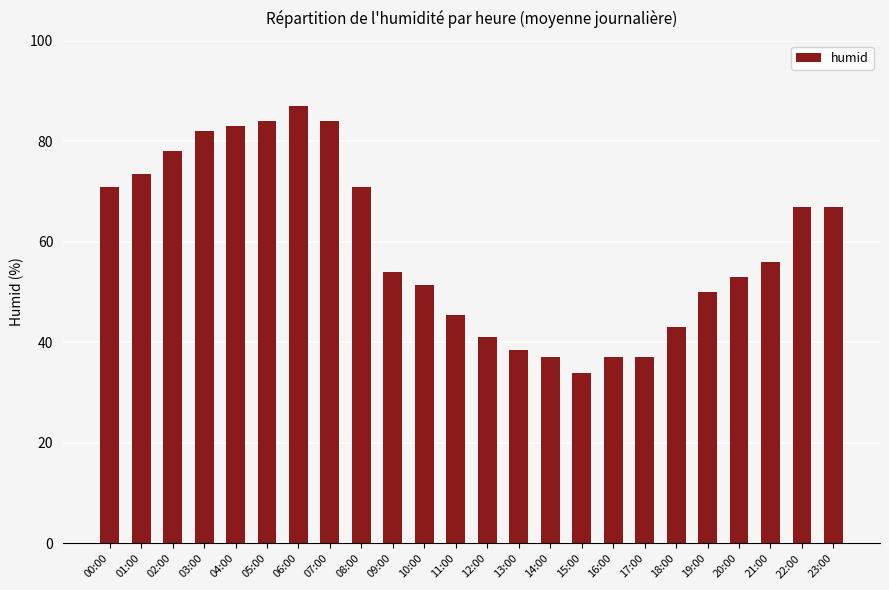

Reading right to left, list all the values displayed in this chart.

67.0	67.0	56.0	53.0	50.0	43.0	37.0	37.0	34.0	37.0	38.5	41.0	45.5	51.5	54.0	71.0	84.0	87.0	84.0	83.0	82.0	78.0	73.5	71.0